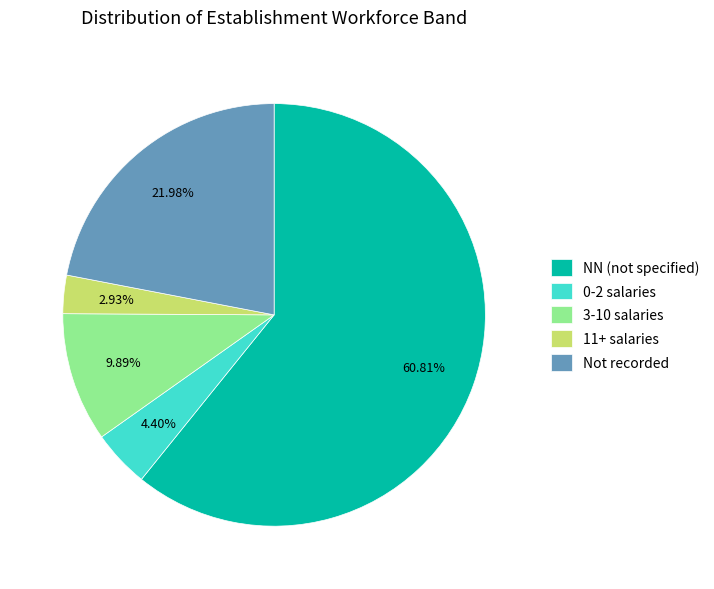

Which category has the biggest portion of the pie?

NN (not specified)